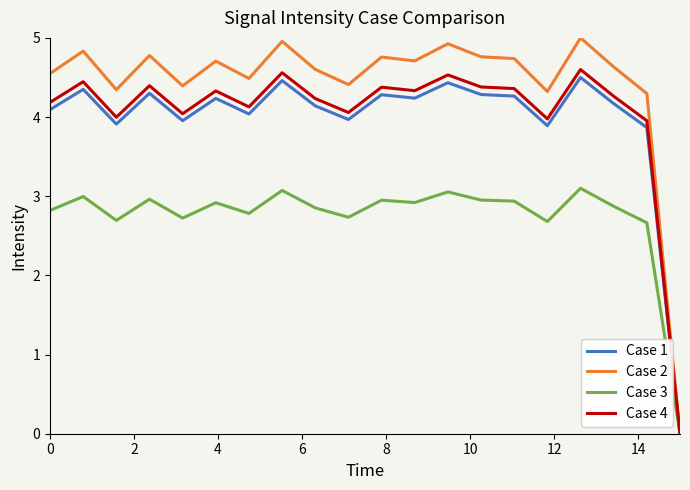

Which series has the largest total across all categories?

Case 2